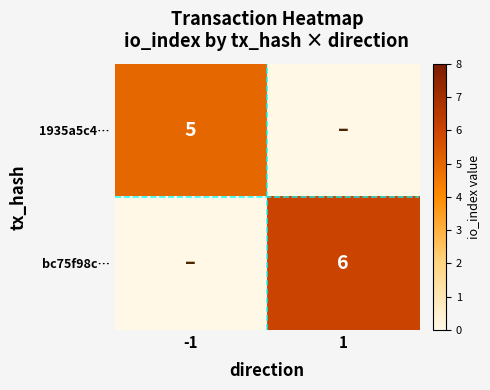

Is it true that bc75f98c… equals 3 at 1?

False